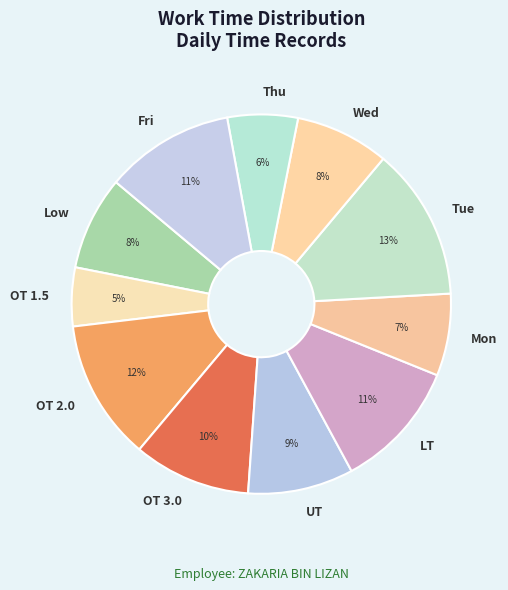

Between UT and OT 3.0, which is larger?

OT 3.0